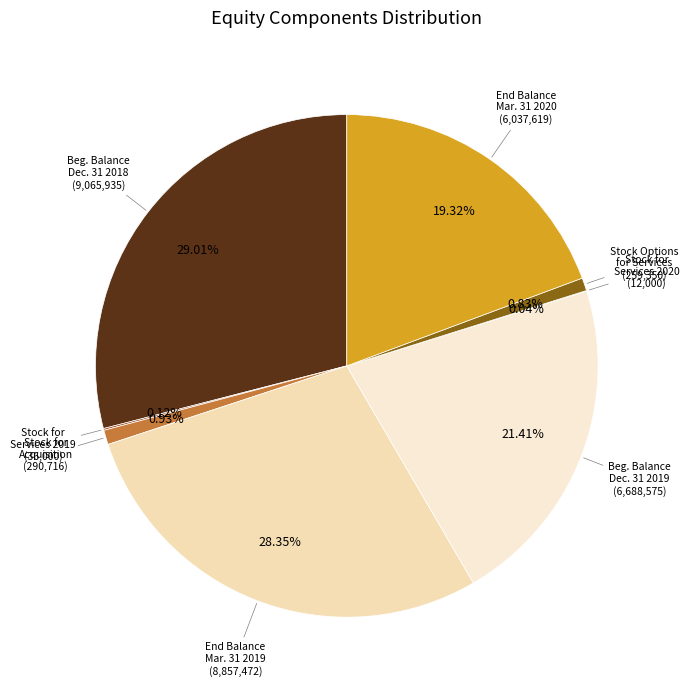

Is there a majority slice in this chart?

No